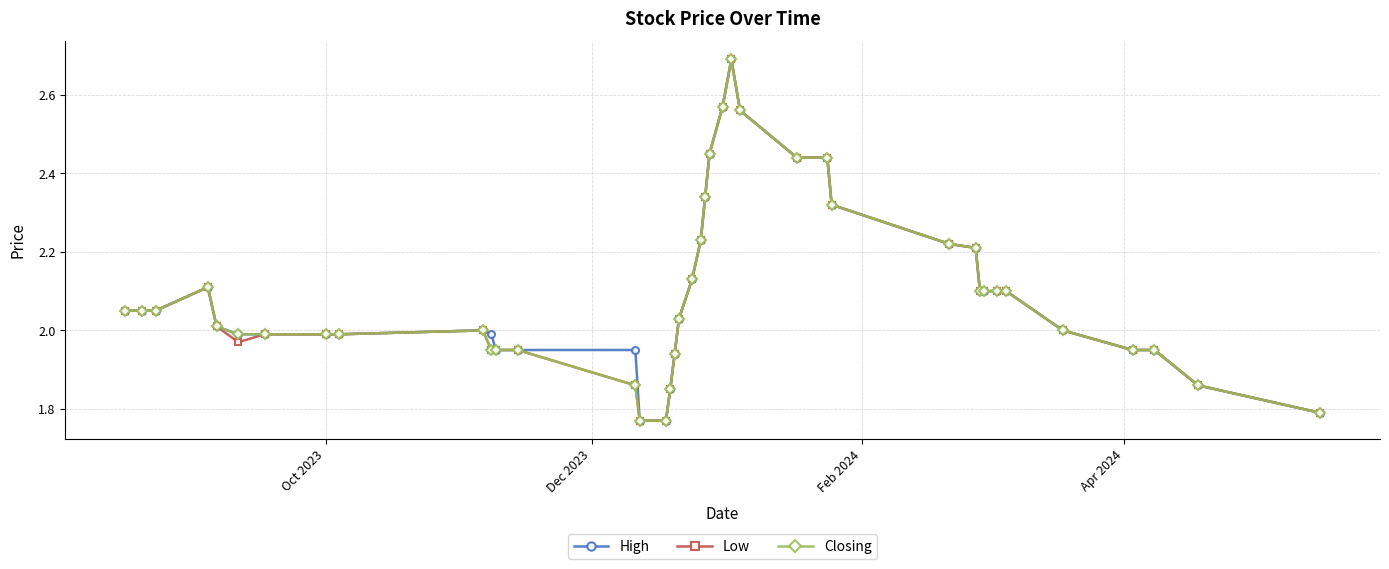

How many lines are shown in the chart?

3